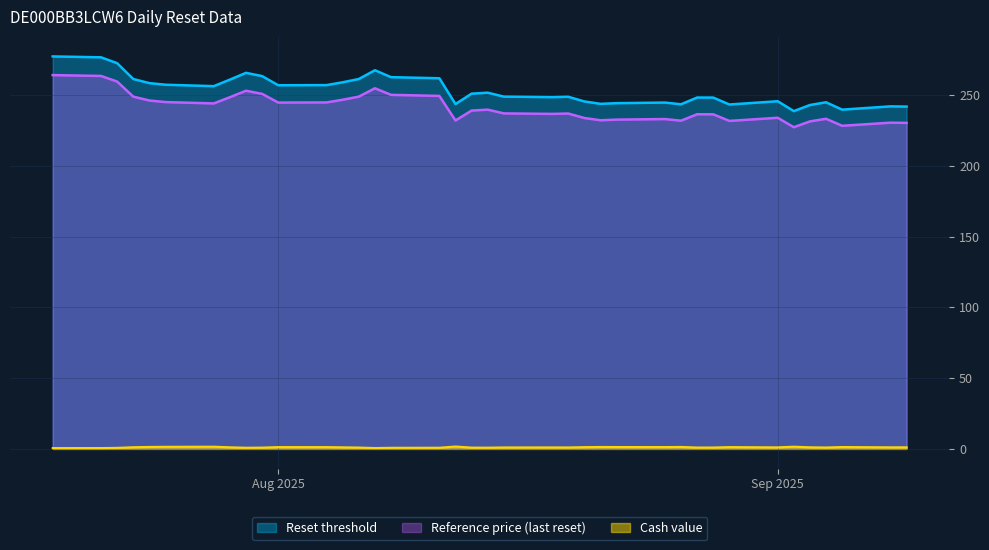

What is the value of the Cash value point at the 27th from the left?

1.3